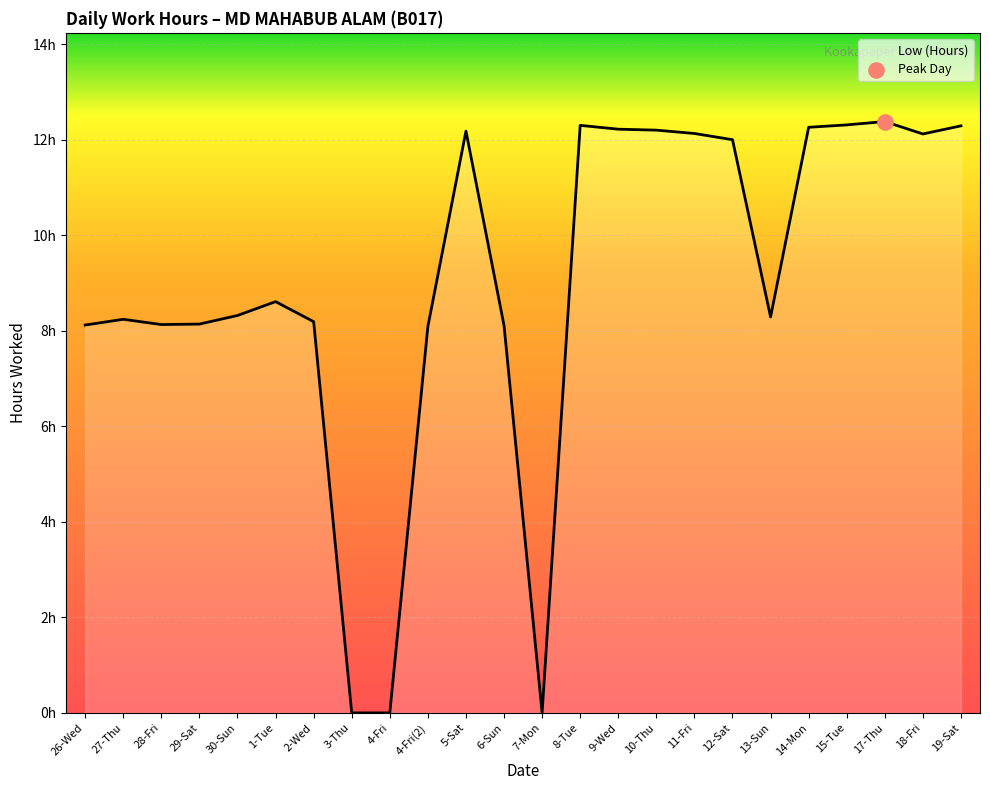

Approximately how many times larger is the value at 15-Tue compared to 13-Sun?

1.5